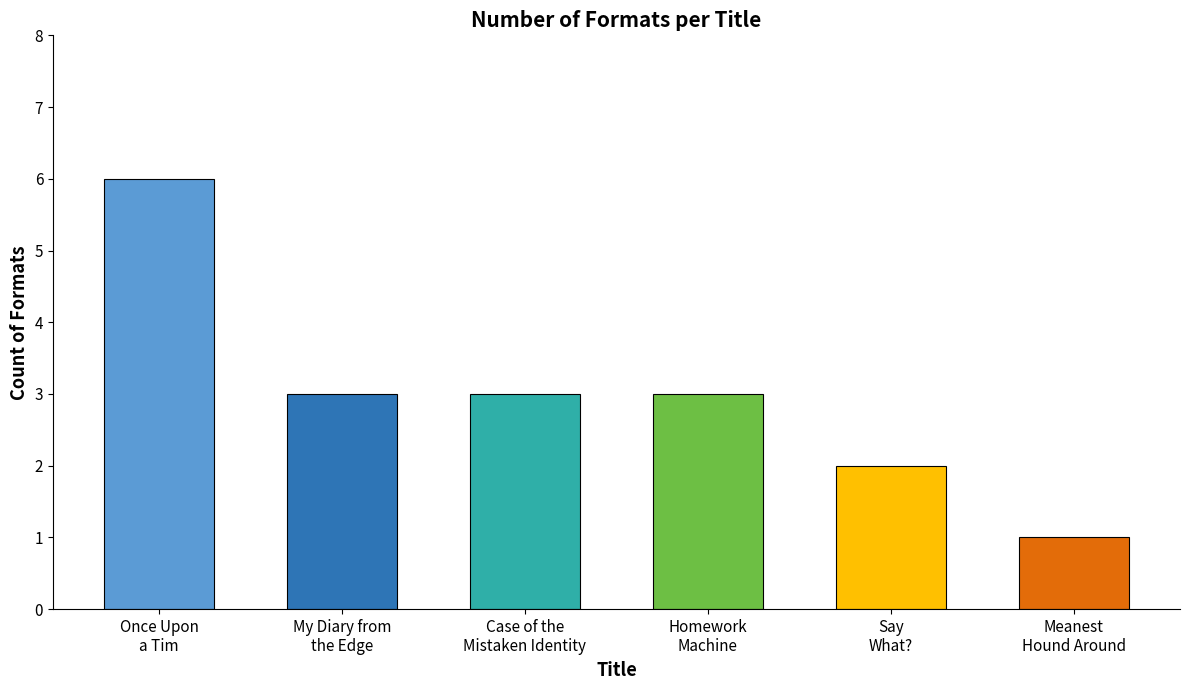

Are the bars horizontal?

No